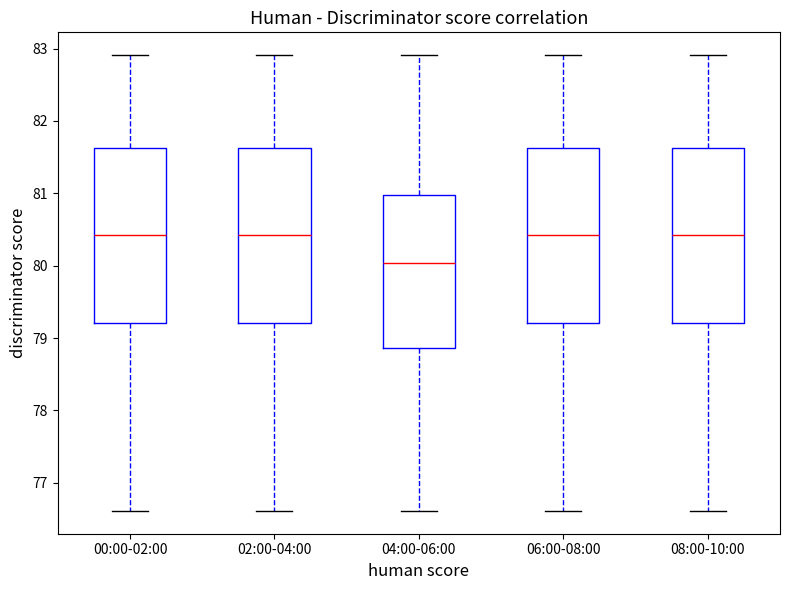

Reading left to right, read every box against the y-axis: the position of its median line, the range the box covers, and the ends of its whiskers. The values are not printed on the chart, so give them approximately, as read against the axis.

00:00-02:00: median 80.4, box 79.2 to 81.6, whiskers 76.6 to 82.9
02:00-04:00: median 80.4, box 79.2 to 81.6, whiskers 76.6 to 82.9
04:00-06:00: median 80.0, box 78.9 to 81.0, whiskers 76.6 to 82.9
06:00-08:00: median 80.4, box 79.2 to 81.6, whiskers 76.6 to 82.9
08:00-10:00: median 80.4, box 79.2 to 81.6, whiskers 76.6 to 82.9